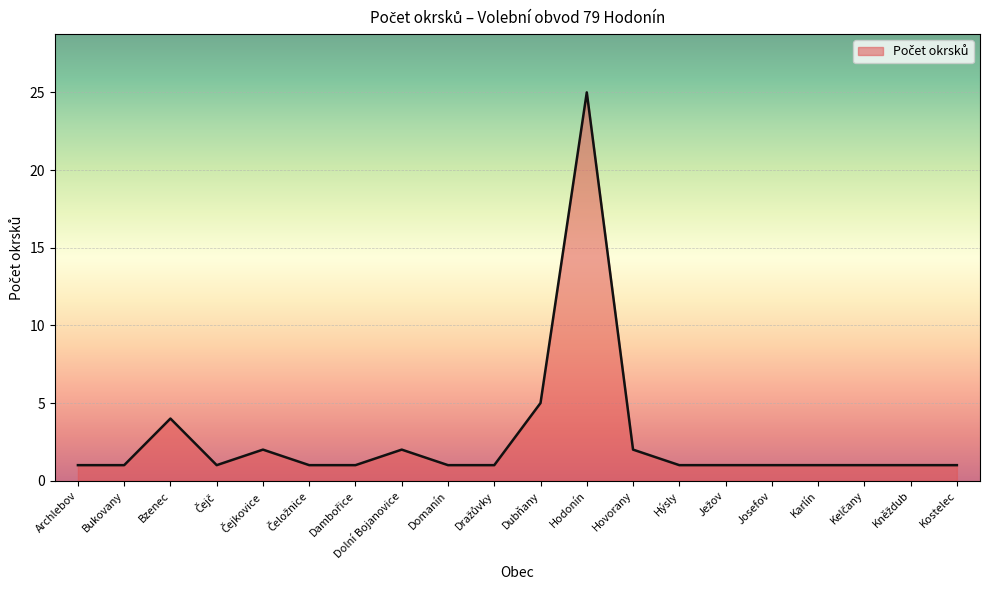

What position from the right is Bzenec?

18